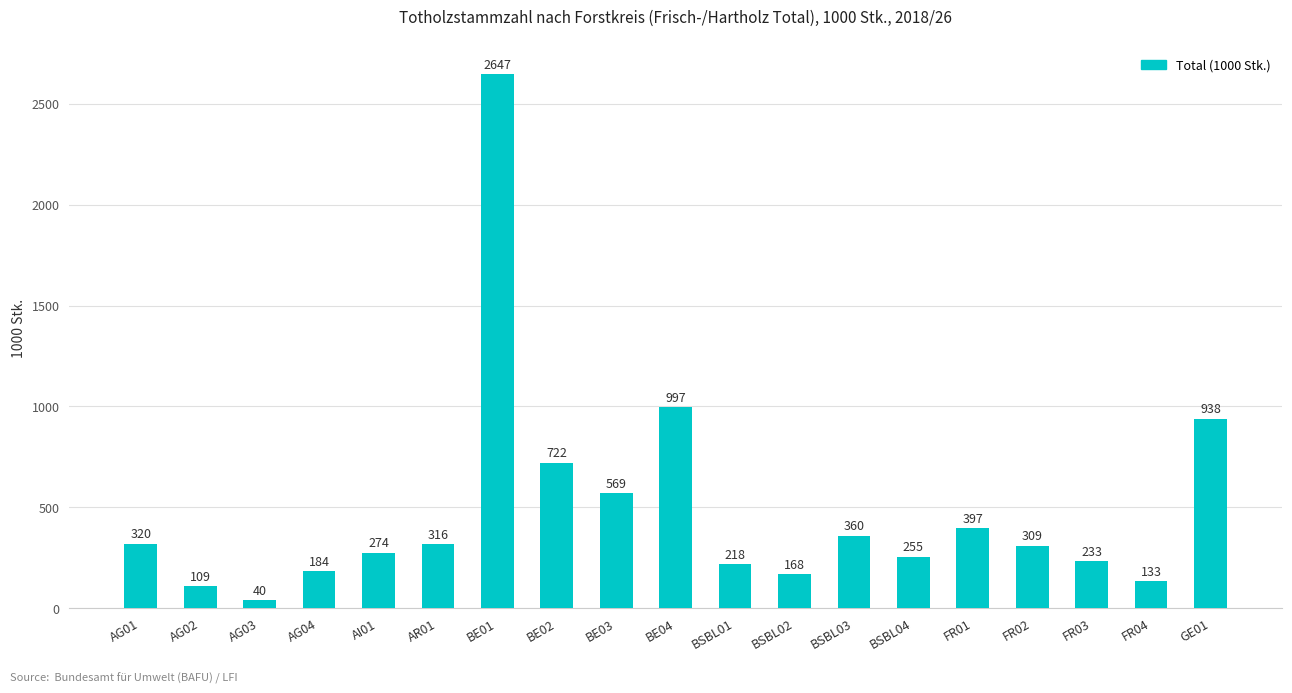

Reading left to right, transcribe all the data shown in this chart.

AG01=320	AG02=109	AG03=40	AG04=184	AI01=274	AR01=316	BE01=2647	BE02=722	BE03=569	BE04=997	BSBL01=218	BSBL02=168	BSBL03=360	BSBL04=255	FR01=397	FR02=309	FR03=233	FR04=133	GE01=938